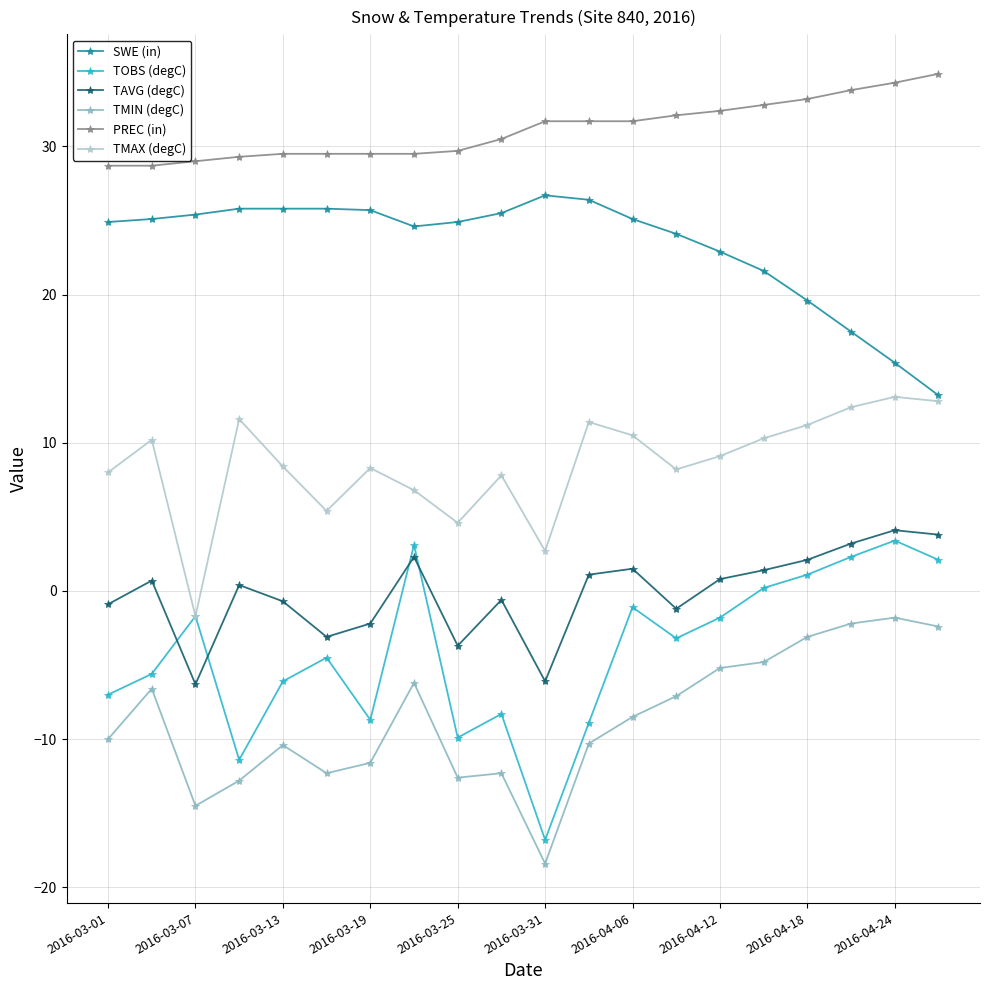

True or false: PREC (in) and TOBS (degC) intersect in this chart.

False